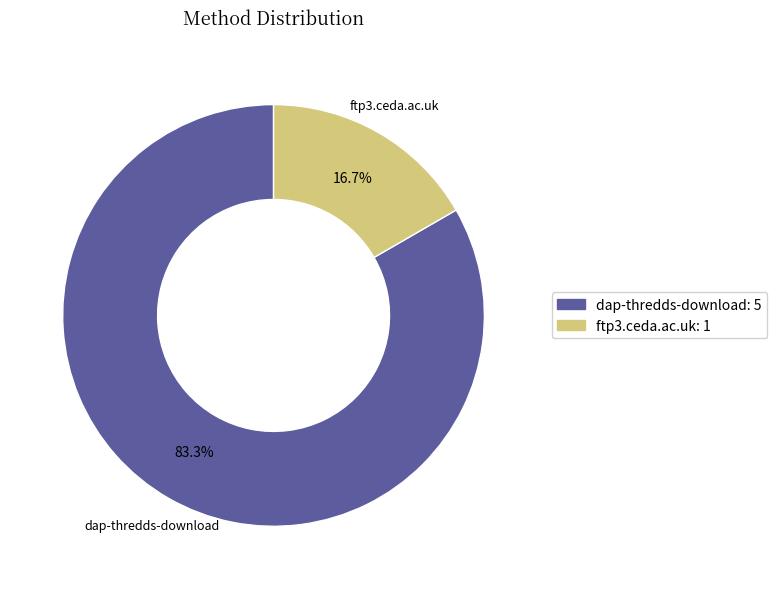

Count the number of slices in the pie.

2